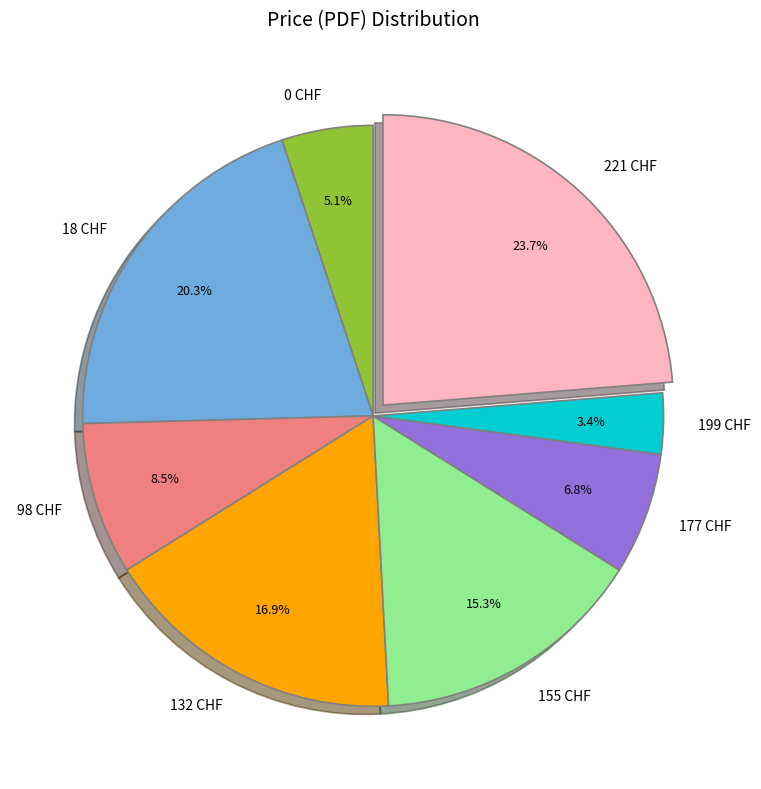

Which category has the biggest portion of the pie?

221 CHF